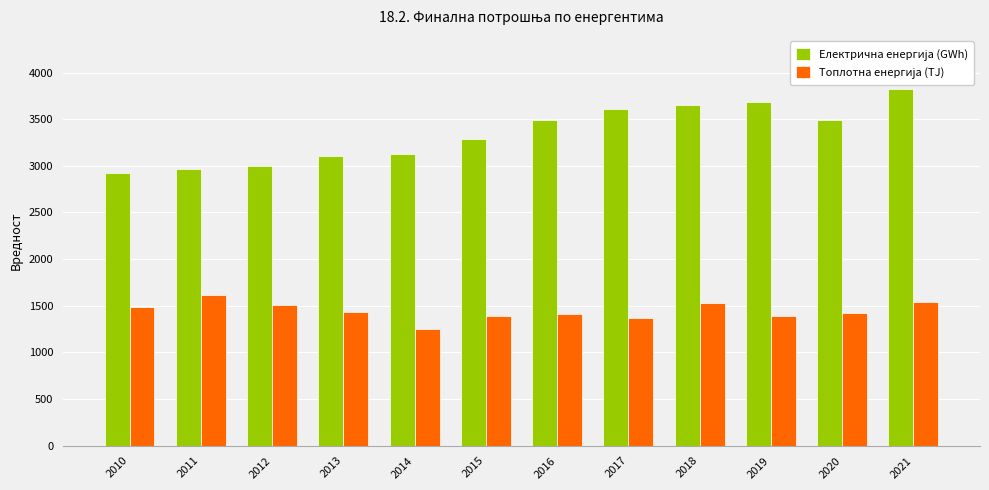

What is the total value across all series at 2019?

5082